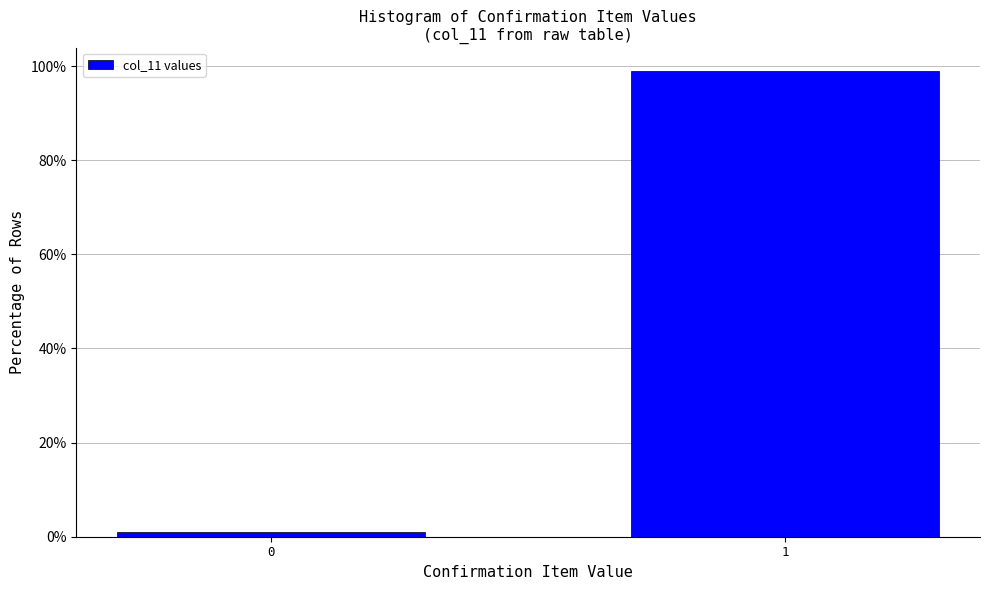

Reading right to left, what are all the values shown in this chart?

98.9	1.1